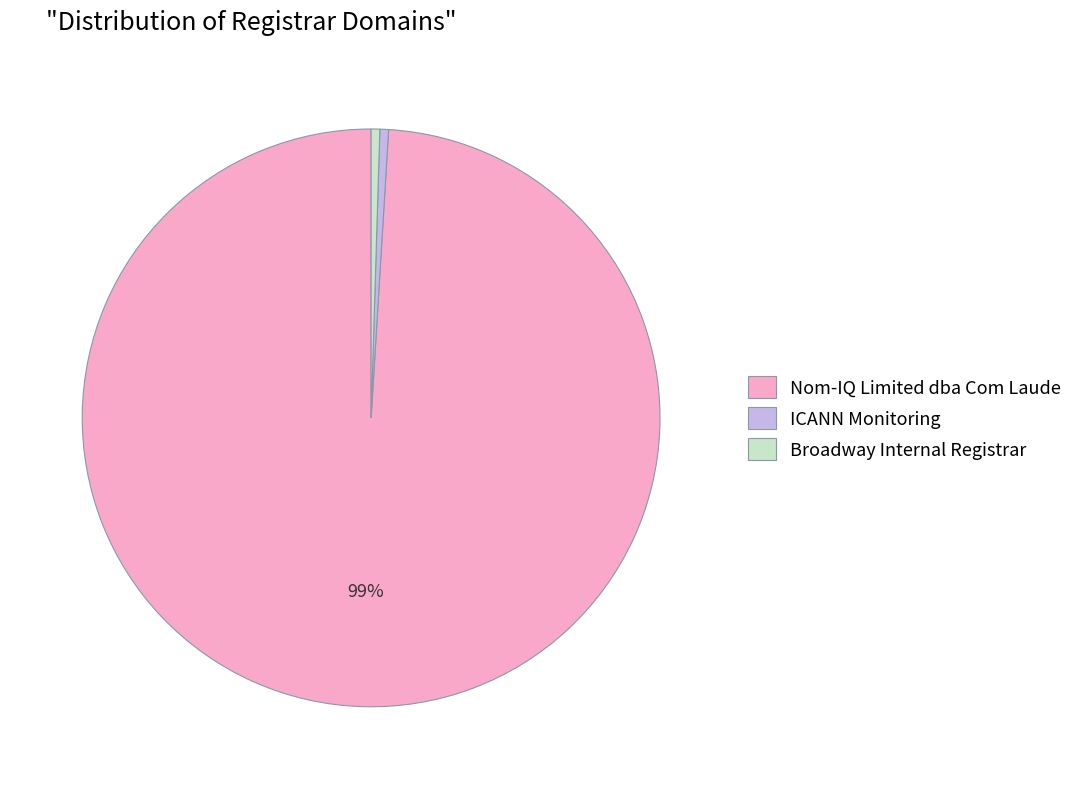

Is Nom-IQ Limited dba Com Laude the majority of the pie?

Yes